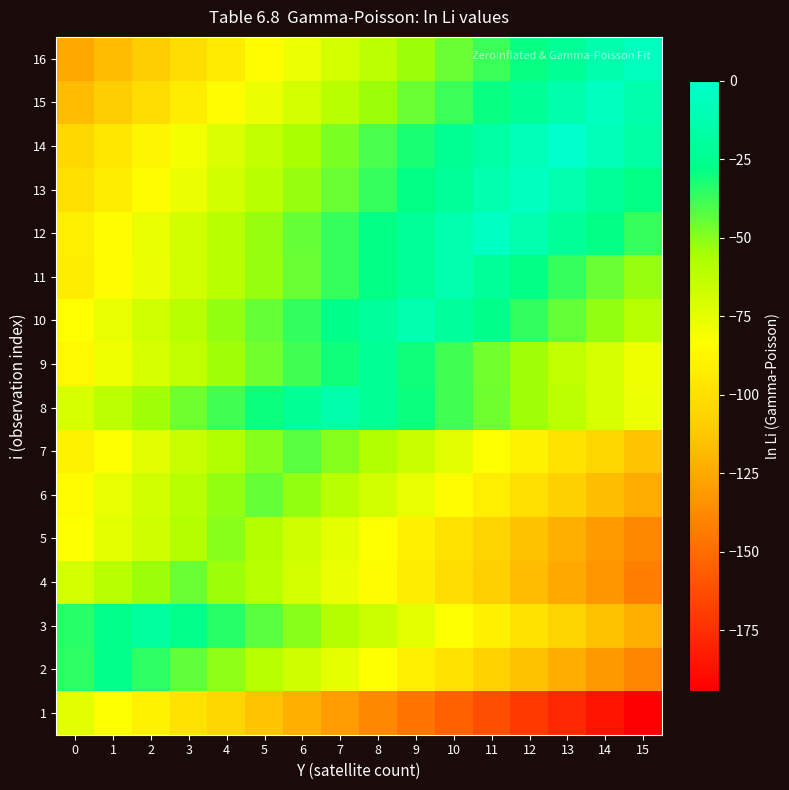

Reading left to right, extract all data points from this chart.

1: 0=-74.2	1=-82.2	2=-90.2	3=-98.2	4=-106.2	5=-114.2	6=-122.2	7=-130.2	8=-138.2	9=-146.2	10=-154.2	11=-162.2	12=-170.2	13=-178.2	14=-186.2	15=-194.2
2: 0=-35.3	1=-27.3	2=-35.3	3=-43.3	4=-51.3	5=-59.3	6=-67.3	7=-75.3	8=-83.3	9=-91.3	10=-99.3	11=-107.3	12=-115.3	13=-123.3	14=-131.3	15=-139.3
3: 0=-34.6	1=-26.6	2=-18.6	3=-26.6	4=-34.6	5=-42.6	6=-50.6	7=-58.6	8=-66.6	9=-74.6	10=-82.6	11=-90.6	12=-98.6	13=-106.6	14=-114.6	15=-122.6
4: 0=-69.2	1=-61.2	2=-53.2	3=-45.2	4=-53.2	5=-61.2	6=-69.2	7=-77.2	8=-85.2	9=-93.2	10=-101.2	11=-109.2	12=-117.2	13=-125.2	14=-133.2	15=-141.2
5: 0=-82.8	1=-74.8	2=-66.8	3=-58.8	4=-50.8	5=-58.8	6=-66.8	7=-74.8	8=-82.8	9=-90.8	10=-98.8	11=-106.8	12=-114.8	13=-122.8	14=-130.8	15=-138.8
6: 0=-84.3	1=-76.3	2=-68.3	3=-60.3	4=-52.3	5=-44.3	6=-52.3	7=-60.3	8=-68.3	9=-76.3	10=-84.3	11=-92.3	12=-100.3	13=-108.3	14=-116.3	15=-124.3
7: 0=-89.9	1=-81.9	2=-73.9	3=-65.9	4=-57.9	5=-49.9	6=-41.9	7=-49.9	8=-57.9	9=-65.9	10=-73.9	11=-81.9	12=-89.9	13=-97.9	14=-105.9	15=-113.9
8: 0=-70.0	1=-62.0	2=-54.0	3=-46.0	4=-38.0	5=-30.0	6=-22.0	7=-14.0	8=-22.0	9=-30.0	10=-38.0	11=-46.0	12=-54.0	13=-62.0	14=-70.0	15=-78.0
9: 0=-86.5	1=-78.5	2=-70.5	3=-62.5	4=-54.5	5=-46.5	6=-38.5	7=-30.5	8=-22.5	9=-30.5	10=-38.5	11=-46.5	12=-54.5	13=-62.5	14=-70.5	15=-78.5
10: 0=-84.0	1=-76.0	2=-68.0	3=-60.0	4=-52.0	5=-44.0	6=-36.0	7=-28.0	8=-20.0	9=-12.0	10=-20.0	11=-28.0	12=-36.0	13=-44.0	14=-52.0	15=-60.0
11: 0=-92.8	1=-84.8	2=-76.8	3=-68.8	4=-60.8	5=-52.8	6=-44.8	7=-36.8	8=-28.8	9=-20.8	10=-12.8	11=-20.8	12=-28.8	13=-36.8	14=-44.8	15=-52.8
12: 0=-92.5	1=-84.5	2=-76.5	3=-68.5	4=-60.5	5=-52.5	6=-44.5	7=-36.5	8=-28.5	9=-20.5	10=-12.5	11=-4.5	12=-12.5	13=-20.5	14=-28.5	15=-36.5
13: 0=-100.8	1=-92.8	2=-84.8	3=-76.8	4=-68.8	5=-60.8	6=-52.8	7=-44.8	8=-36.8	9=-28.8	10=-20.8	11=-12.8	12=-4.8	13=-12.8	14=-20.8	15=-28.8
14: 0=-104.0	1=-96.0	2=-88.0	3=-80.0	4=-72.0	5=-64.0	6=-56.0	7=-48.0	8=-40.0	9=-32.0	10=-24.0	11=-16.0	12=-8.0	13=0.0	14=-8.0	15=-16.0
15: 0=-117.3	1=-109.3	2=-101.3	3=-93.3	4=-85.3	5=-77.3	6=-69.3	7=-61.3	8=-53.3	9=-45.3	10=-37.3	11=-29.3	12=-21.3	13=-13.3	14=-5.3	15=-13.3
16: 0=-125.5	1=-117.5	2=-109.5	3=-101.5	4=-93.5	5=-85.5	6=-77.5	7=-69.5	8=-61.5	9=-53.5	10=-45.5	11=-37.5	12=-29.5	13=-21.5	14=-13.5	15=-5.5